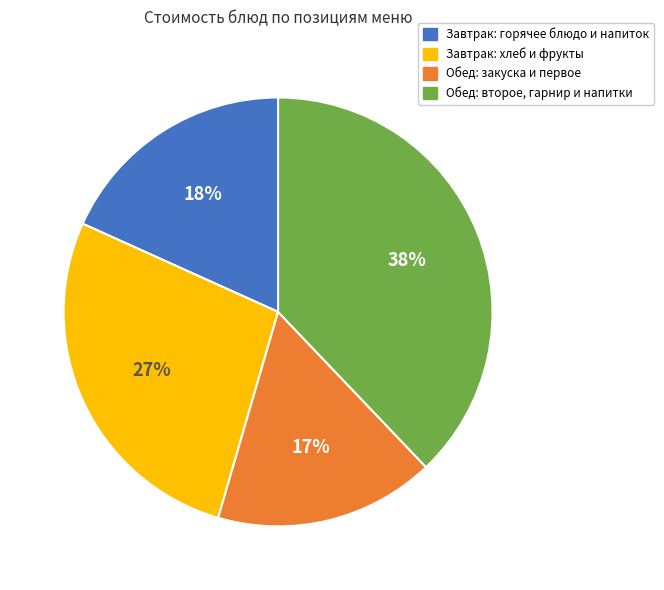

Is there any slice that represents more than half of the pie?

No